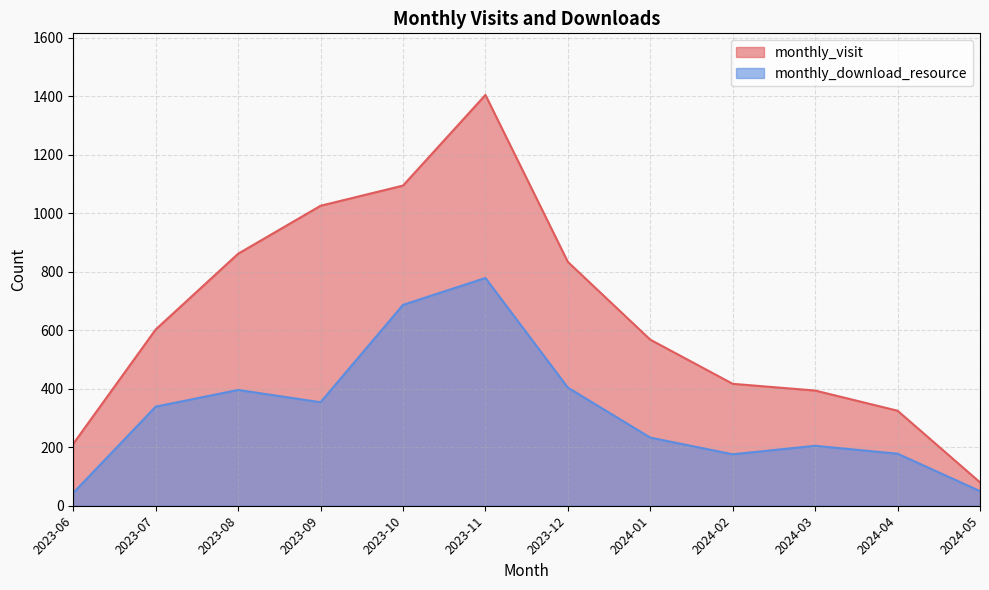

Which has a higher value, 2024-03 or 2023-06?

2024-03